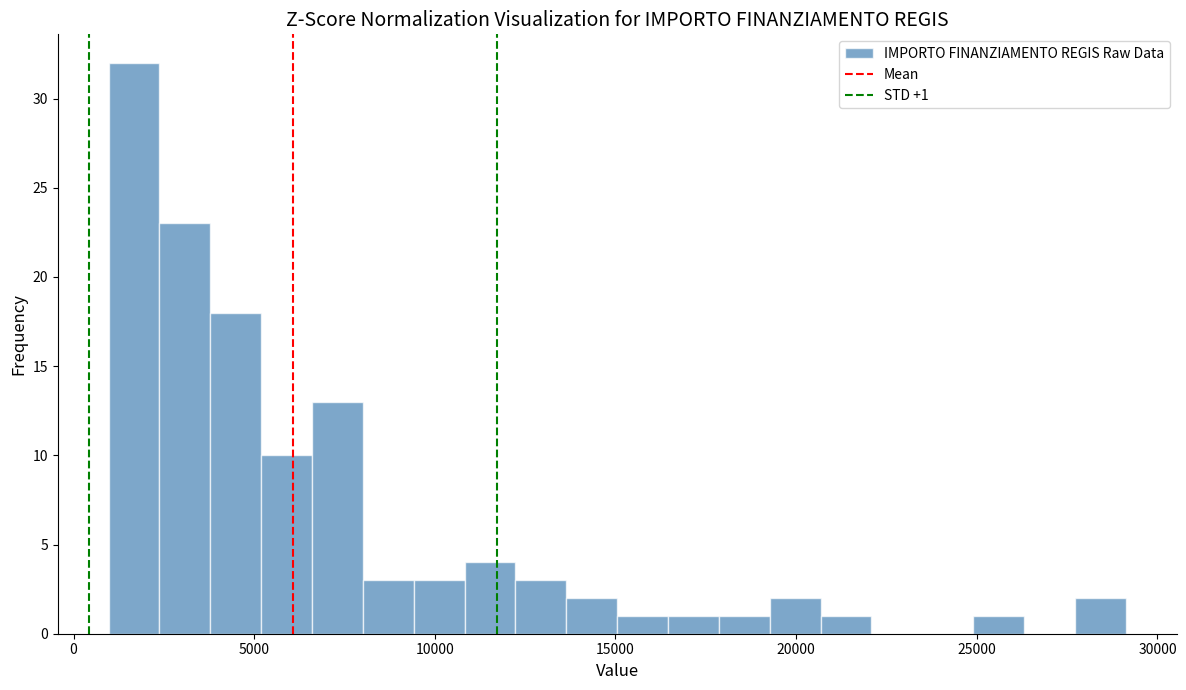

Read against the x-axis, roughly where is the centre of the tallest bar?

1500